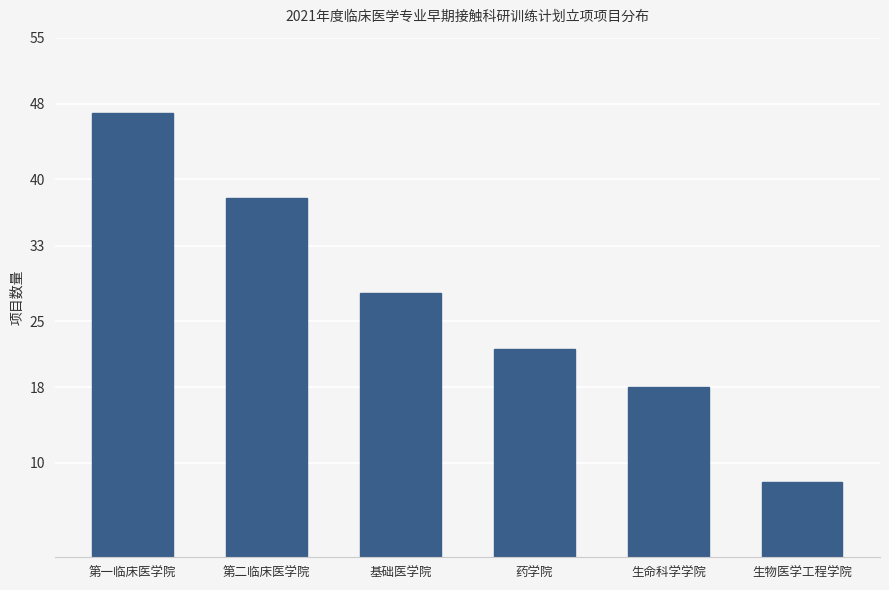

What is the sum of the values at 生物医学工程学院 and 生命科学学院?

26